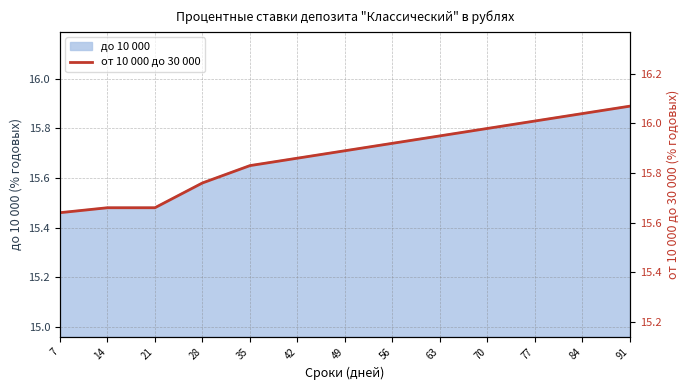

Which has a higher value, 56 or 35?

56